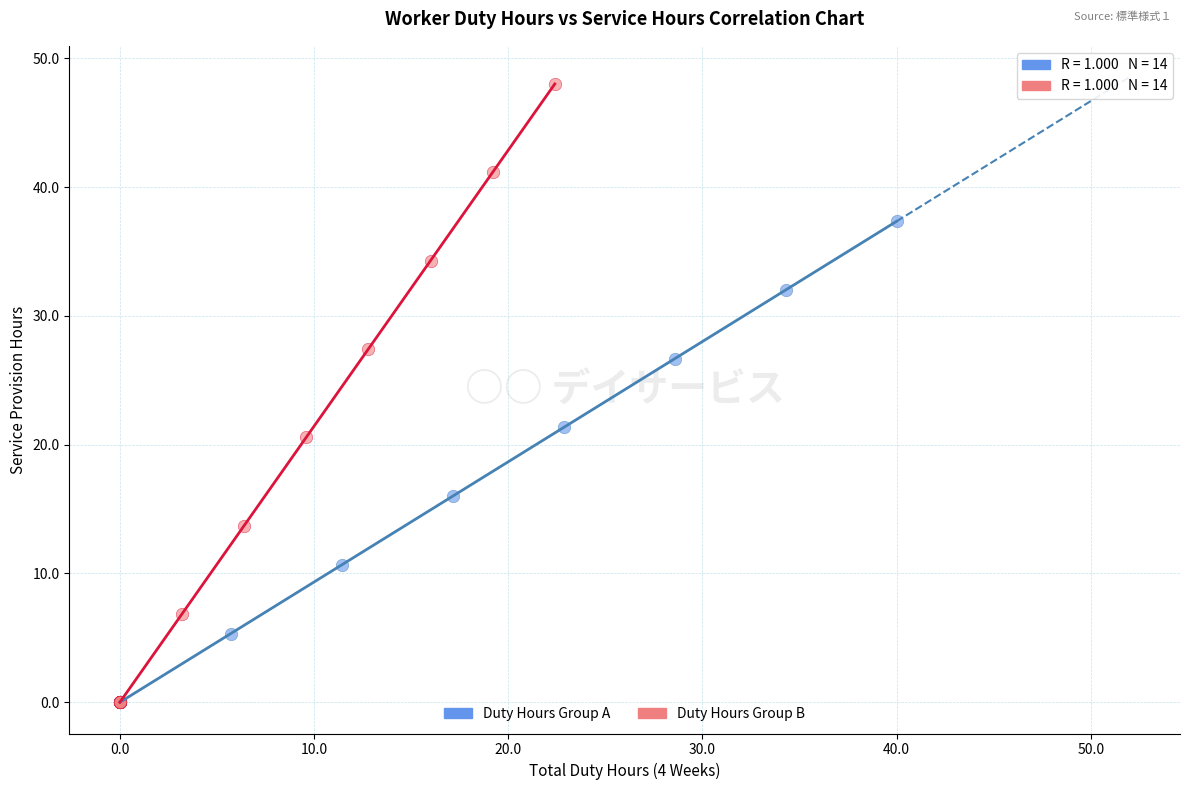

Which series contains the highest Y value?

Duty Hours Group B